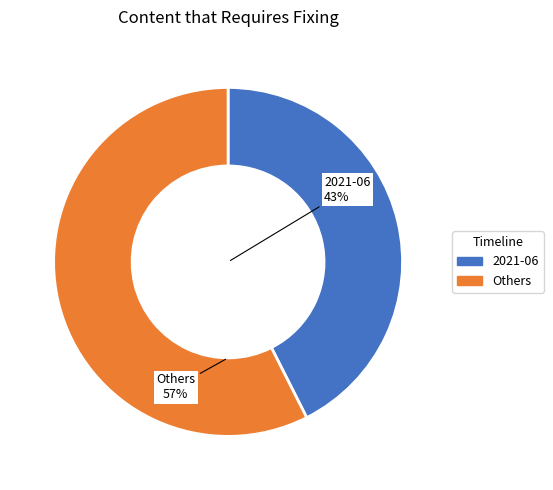

To the nearest percent, what is the combined percentage of Others and 2021-06?

100%